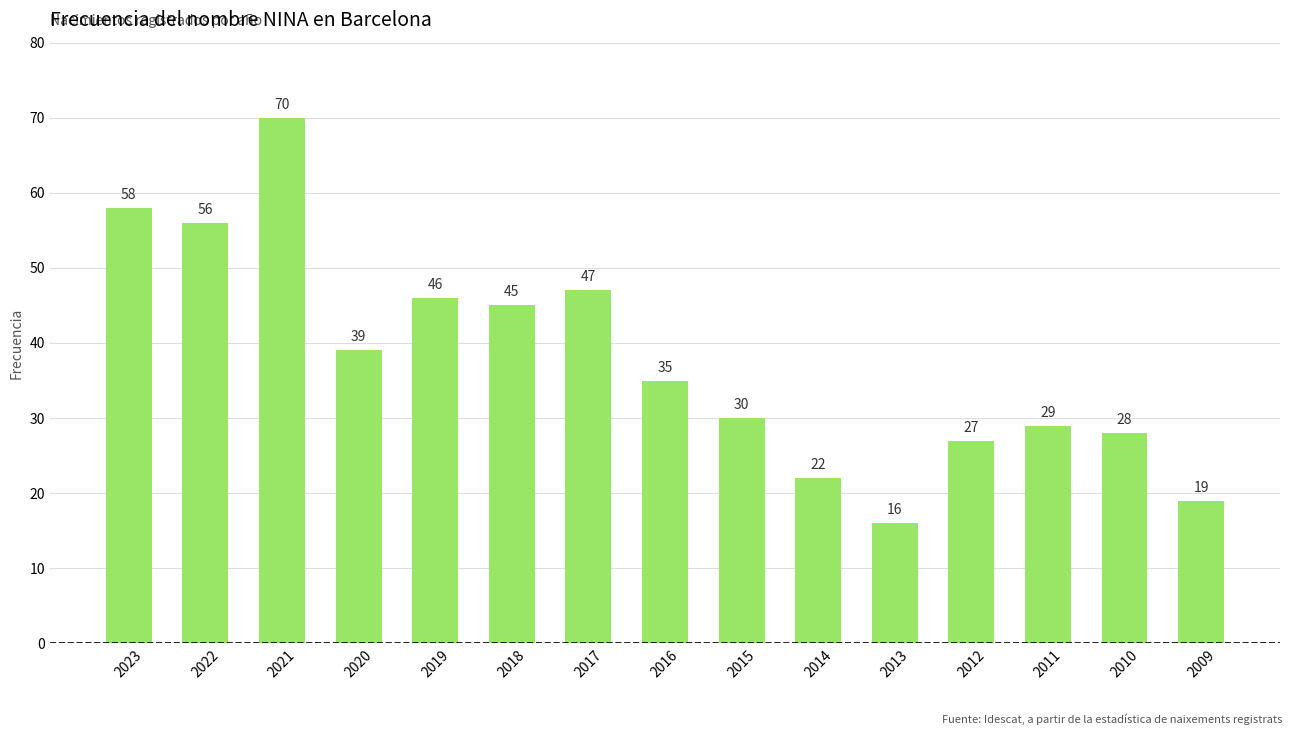

How many series are shown in this chart?

1